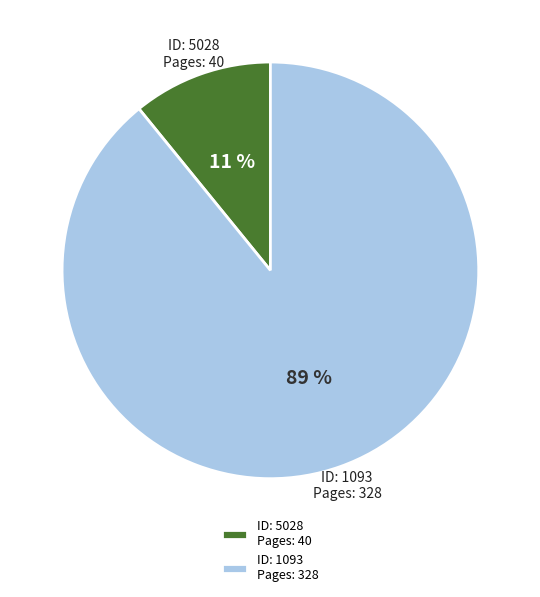

Is it true that ID: 5028 Pages: 40 is 11% of the pie?

True